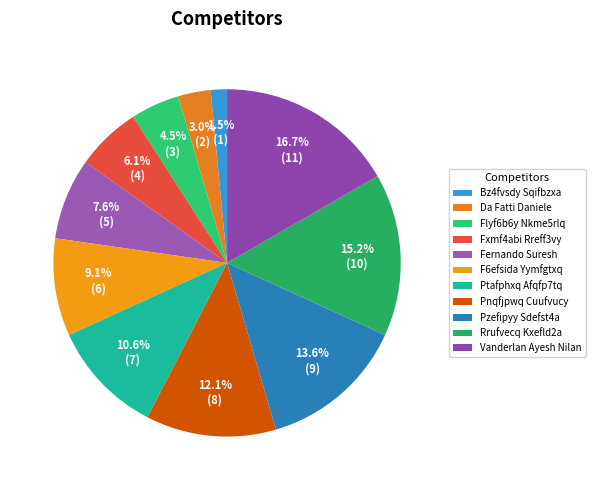

Which category has the biggest portion of the pie?

Vanderlan Ayesh Nilan